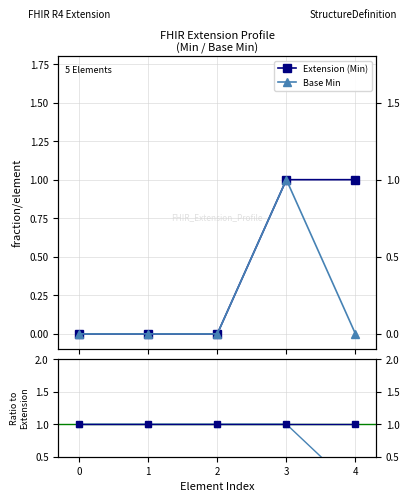

True or false: Base Min has more than 2 interior local peaks.

False